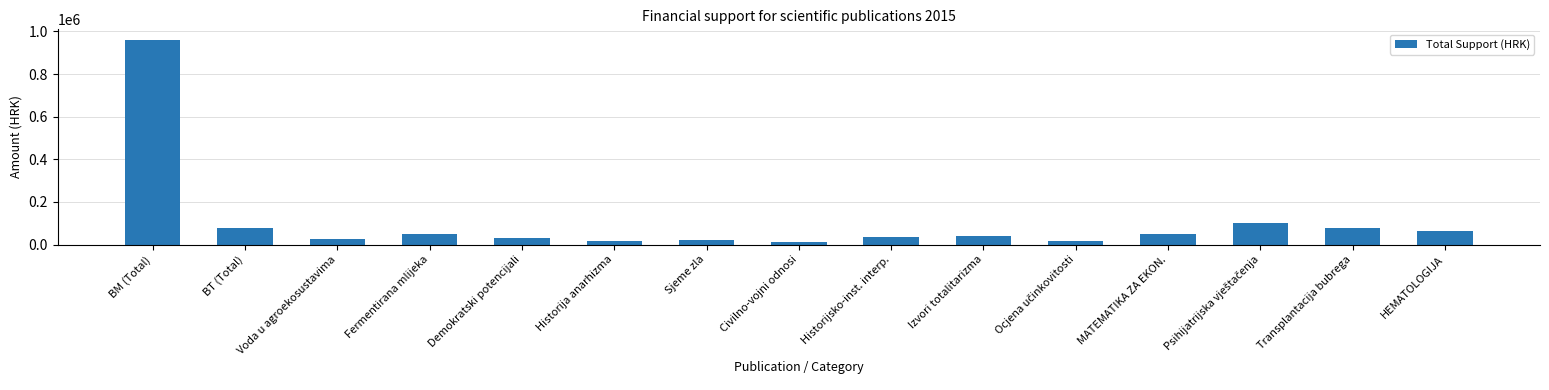

What position from the right is Izvori totalitarizma?

6